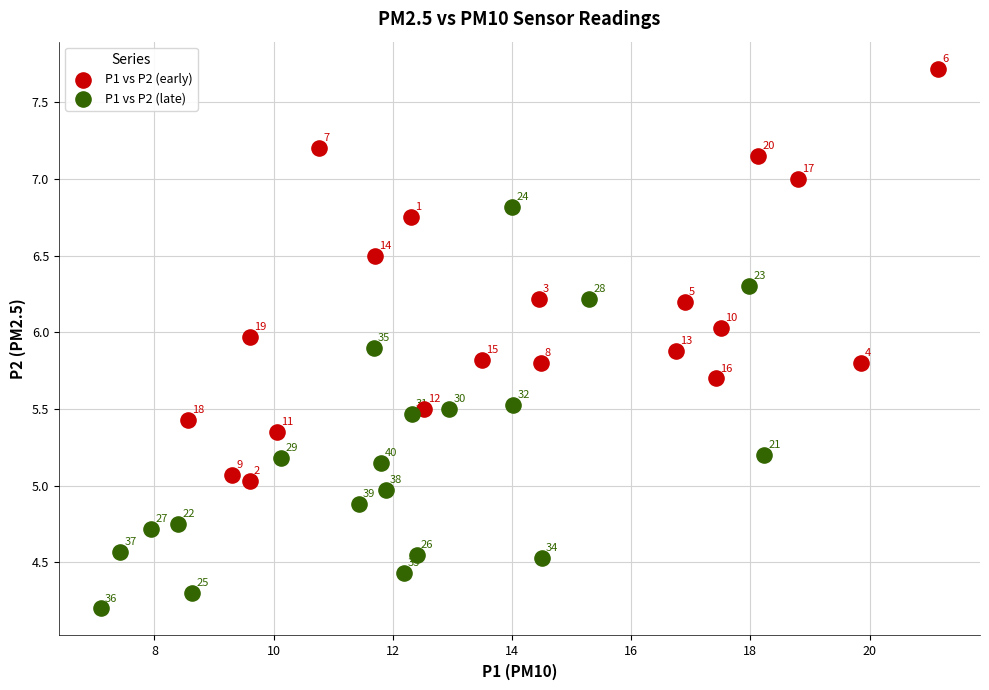

Which series has the widest spread of Y values?

P1 vs P2 (early)